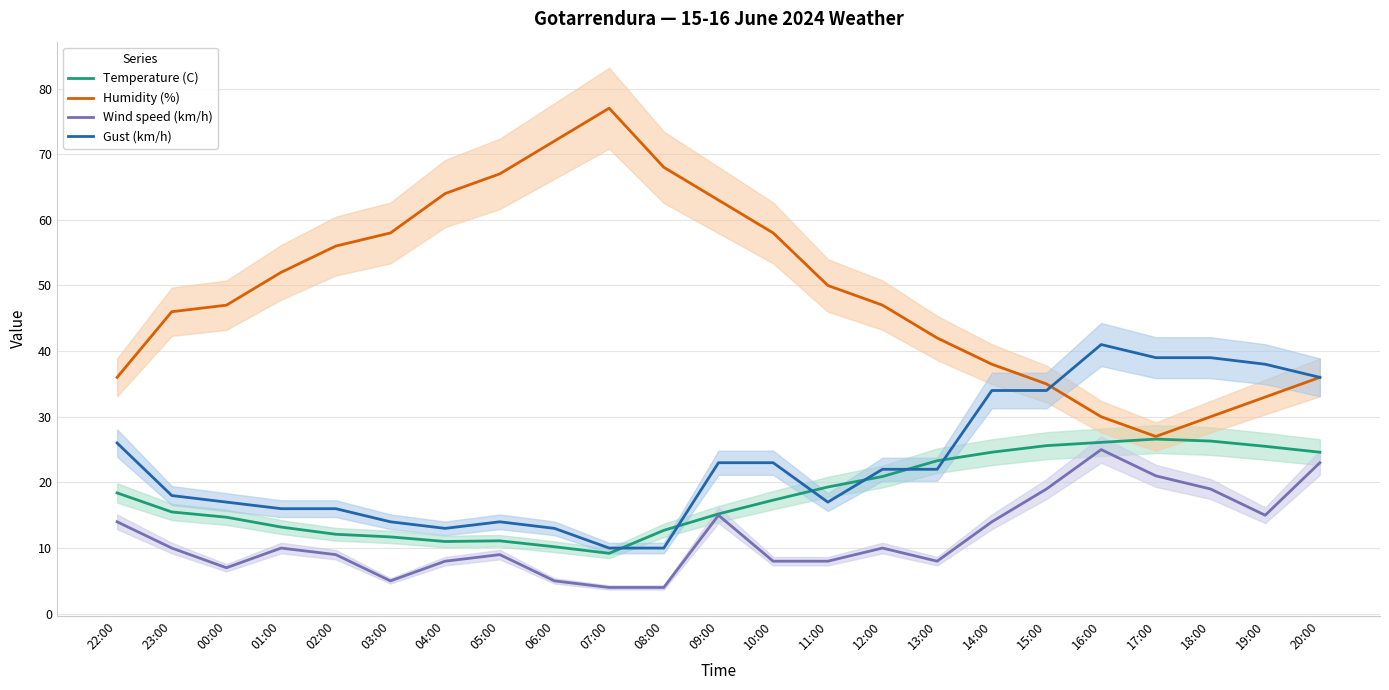

What is the average value of the Temperature (C) series?

18.0